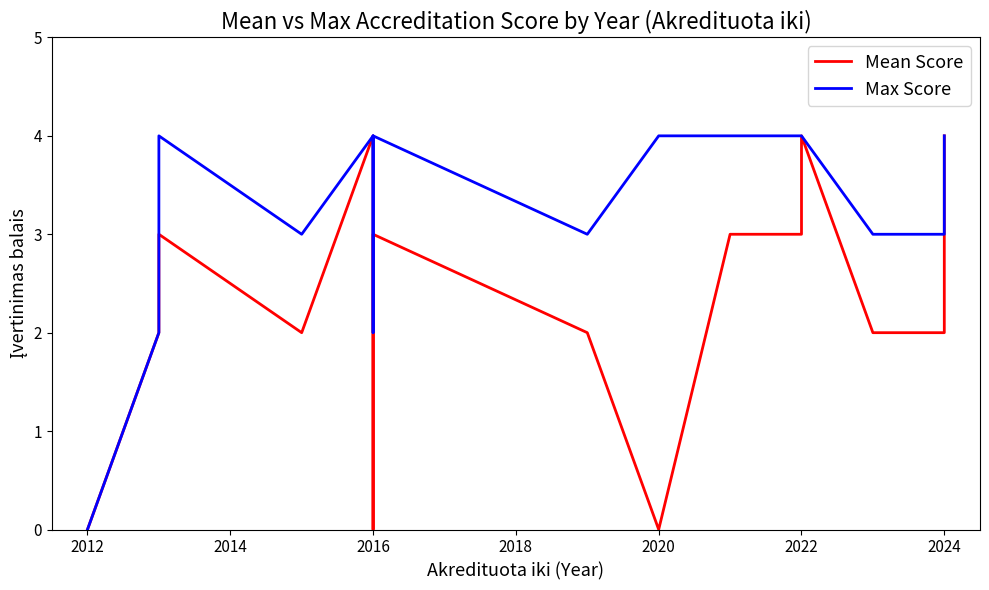

Rank the series by their maximum value, from highest to lowest.

Mean Score, Max Score